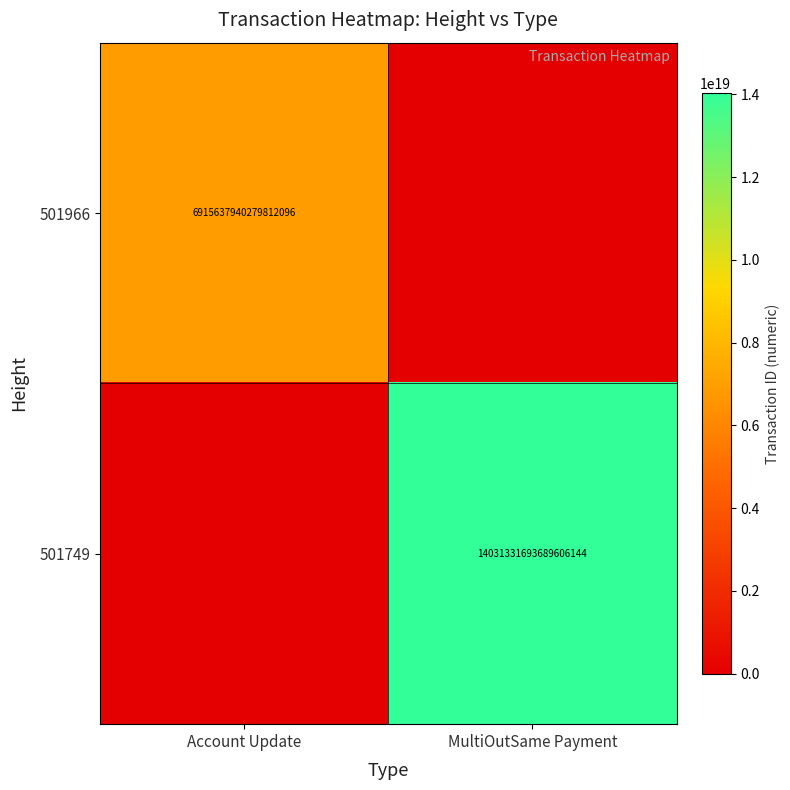

The 501966 series shows 9416845958626404352 at Account Update. True or false?

False